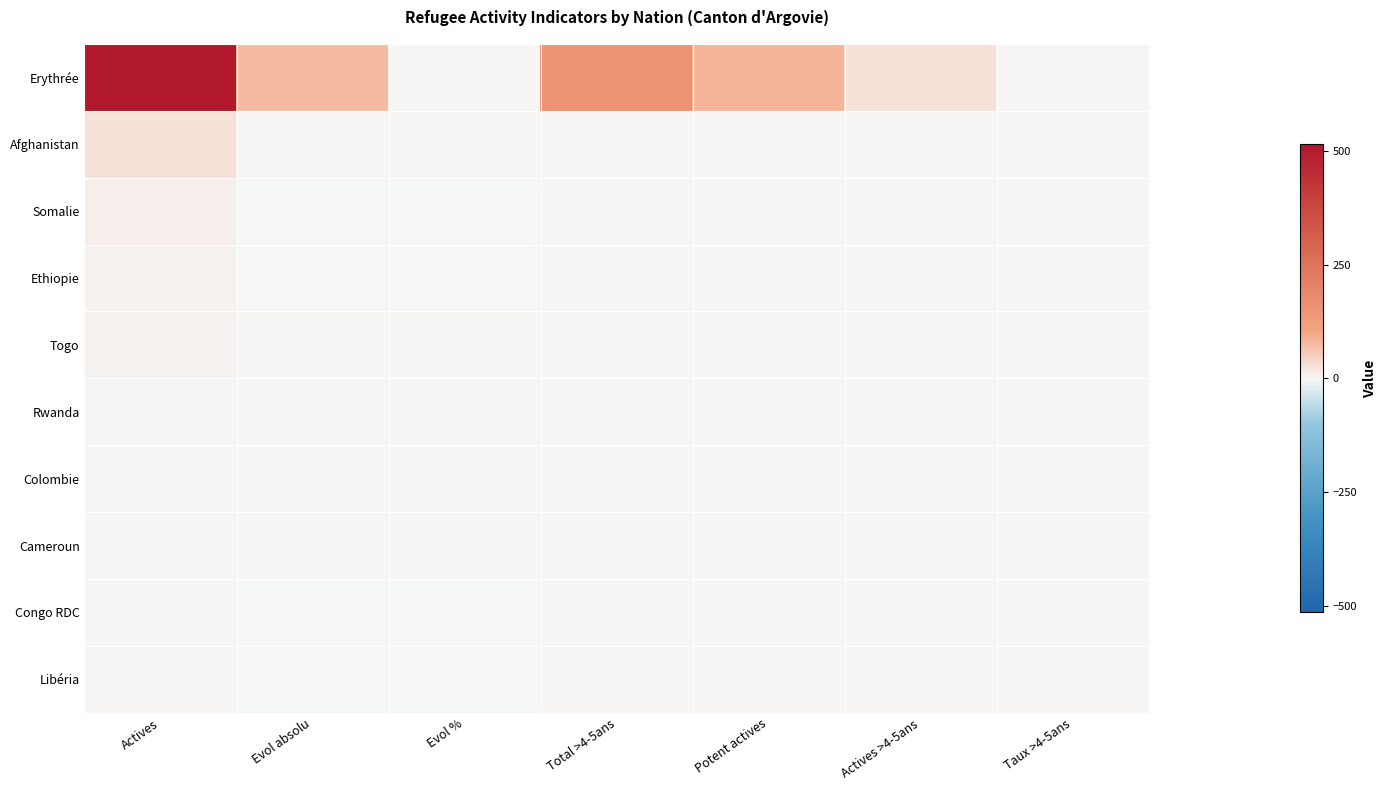

Reading right to left, transcribe all the data shown in this chart.

Erythrée: Taux >4-5ans=0.3	Actives >4-5ans=25.0	Potent actives=82.0	Total >4-5ans=156.0	Evol %=0.1	Evol absolu=74.0	Actives=515.0
Afghanistan: Taux >4-5ans=0.0	Actives >4-5ans=0.0	Potent actives=0.0	Total >4-5ans=4.0	Evol %=0.1	Evol absolu=4.0	Actives=26.0
Somalie: Taux >4-5ans=0.0	Actives >4-5ans=0.0	Potent actives=0.0	Total >4-5ans=0.0	Evol %=-0.4	Evol absolu=-4.0	Actives=10.0
Ethiopie: Taux >4-5ans=0.0	Actives >4-5ans=0.0	Potent actives=1.0	Total >4-5ans=2.0	Evol %=-0.3	Evol absolu=-2.0	Actives=7.0
Togo: Taux >4-5ans=0.0	Actives >4-5ans=0.0	Potent actives=0.0	Total >4-5ans=0.0	Evol %=0.0	Evol absolu=0.0	Actives=5.0
Rwanda: Taux >4-5ans=0.0	Actives >4-5ans=0.0	Potent actives=0.0	Total >4-5ans=0.0	Evol %=0.0	Evol absolu=0.0	Actives=1.0
Colombie: Taux >4-5ans=0.0	Actives >4-5ans=0.0	Potent actives=0.0	Total >4-5ans=0.0	Evol %=0.0	Evol absolu=0.0	Actives=4.0
Cameroun: Taux >4-5ans=0.0	Actives >4-5ans=0.0	Potent actives=0.0	Total >4-5ans=0.0	Evol %=0.0	Evol absolu=0.0	Actives=1.0
Congo RDC: Taux >4-5ans=0.0	Actives >4-5ans=0.0	Potent actives=0.0	Total >4-5ans=0.0	Evol %=-1.0	Evol absolu=-1.0	Actives=1.0
Libéria: Taux >4-5ans=0.0	Actives >4-5ans=0.0	Potent actives=1.0	Total >4-5ans=3.0	Evol %=-0.5	Evol absolu=-1.0	Actives=2.0